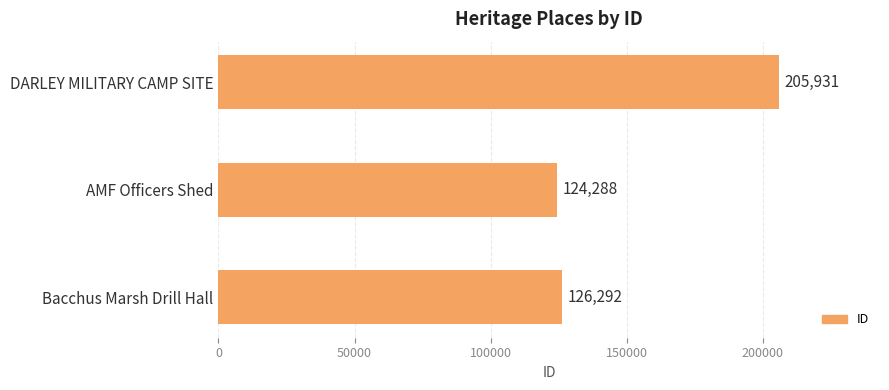

What is the sum of all values?

456511